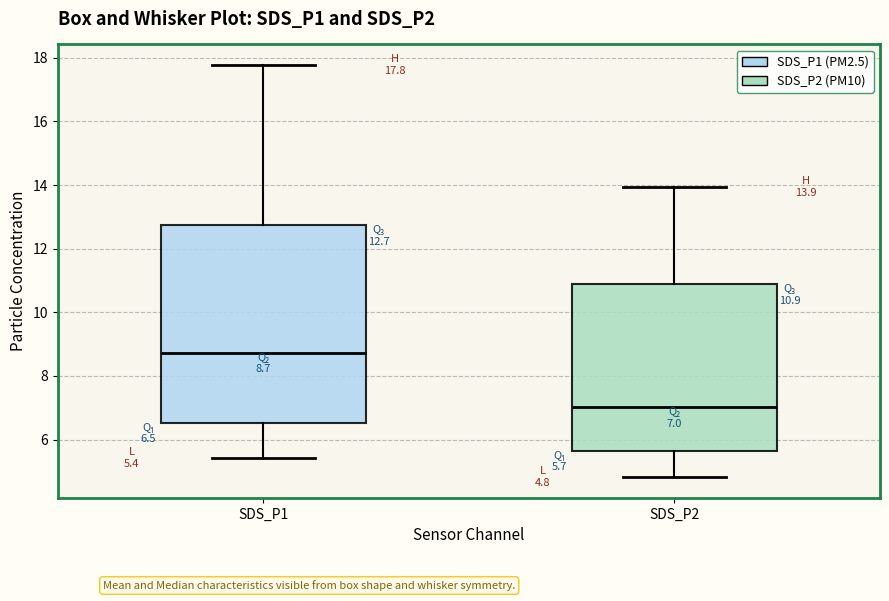

Which box has the highest median line?

SDS_P1